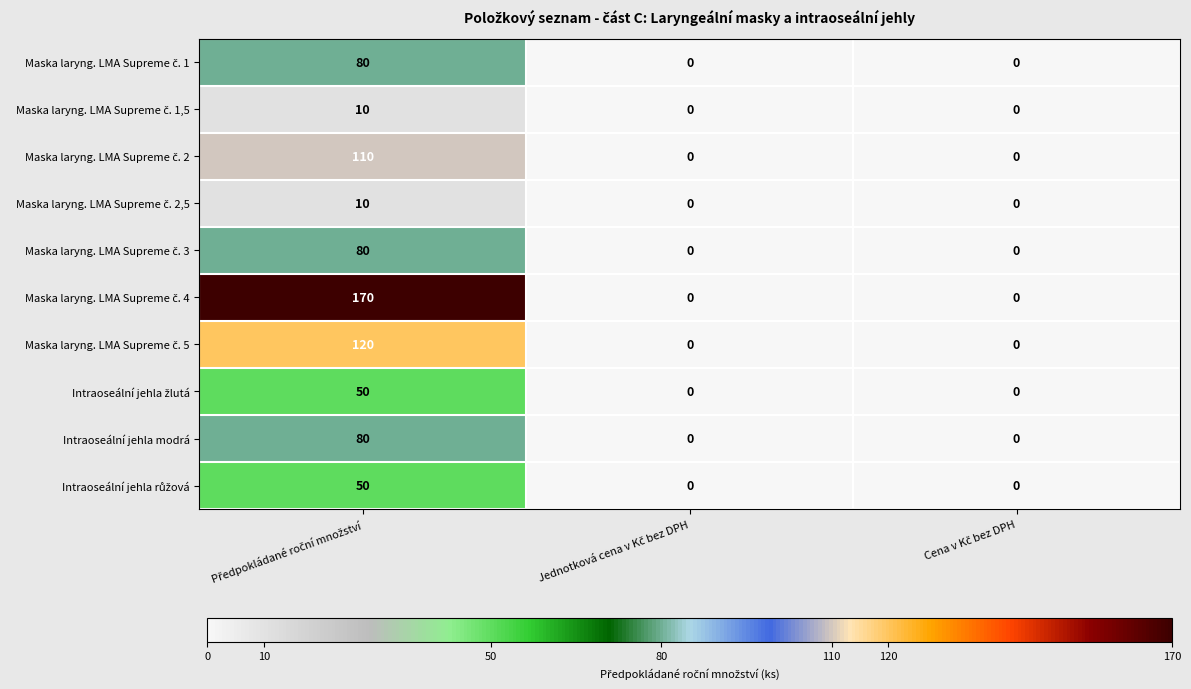

What is the greatest value displayed?

170